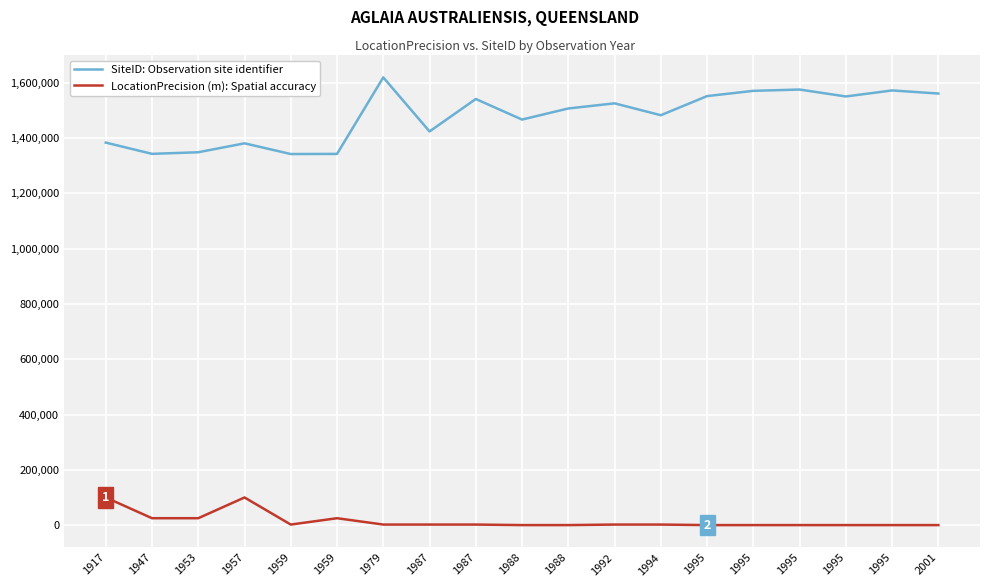

List the series in order of their peak value, highest first.

SiteID: Observation site identifier, LocationPrecision (m): Spatial accuracy